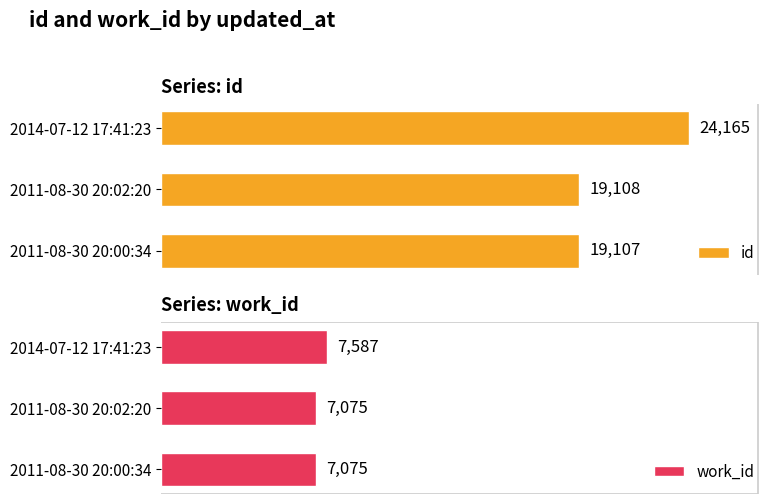

How many groups of bars are there?

3